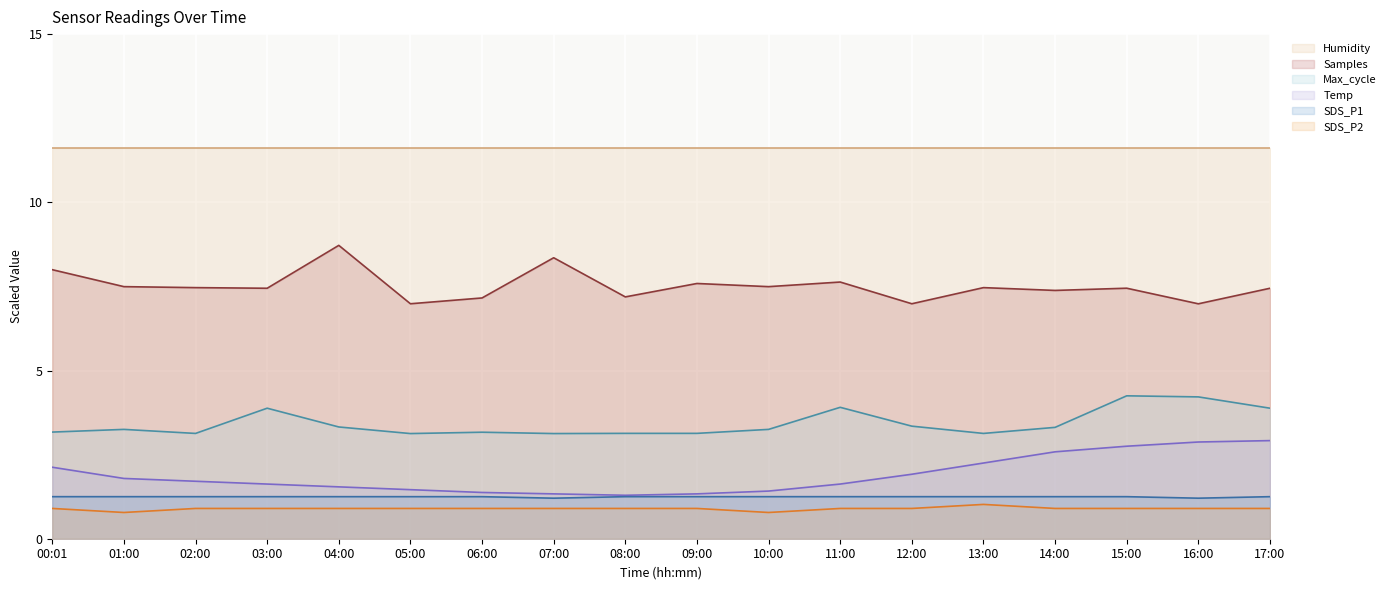

Does the chart display data point markers on the line(s)?

No